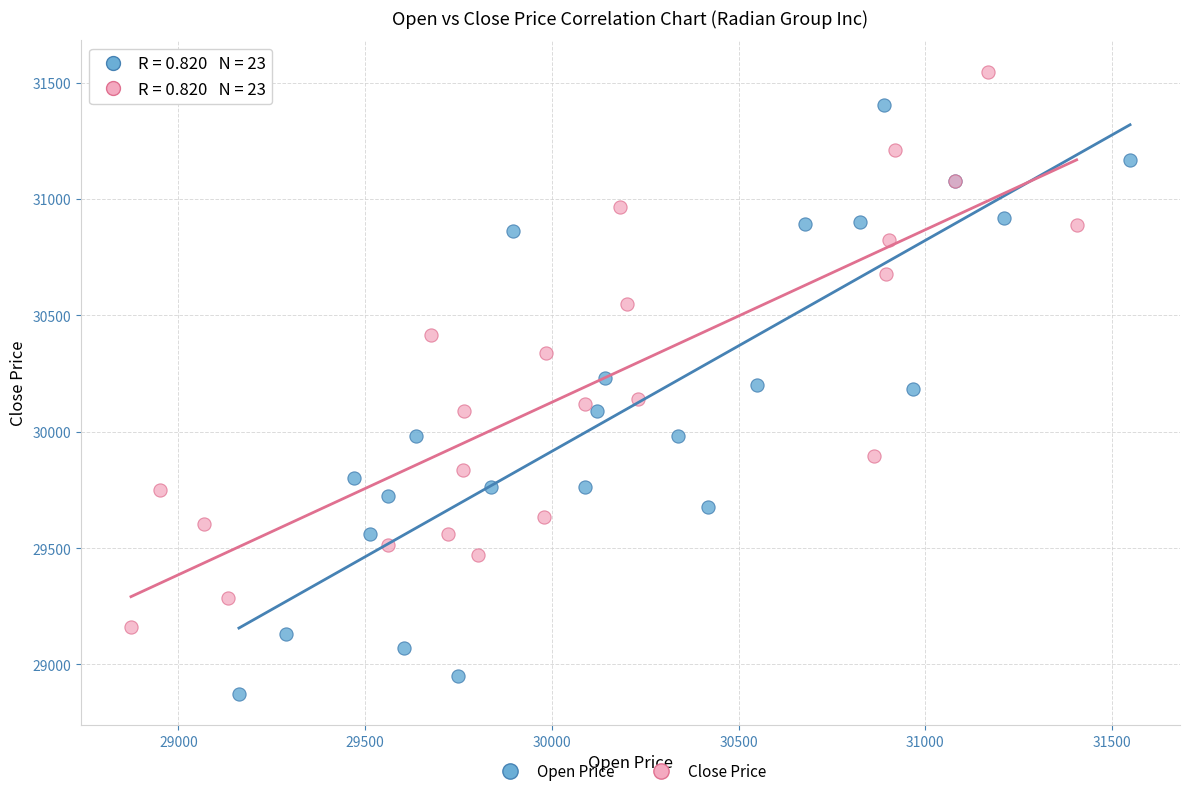

Which series contains the highest Y value?

Close Price